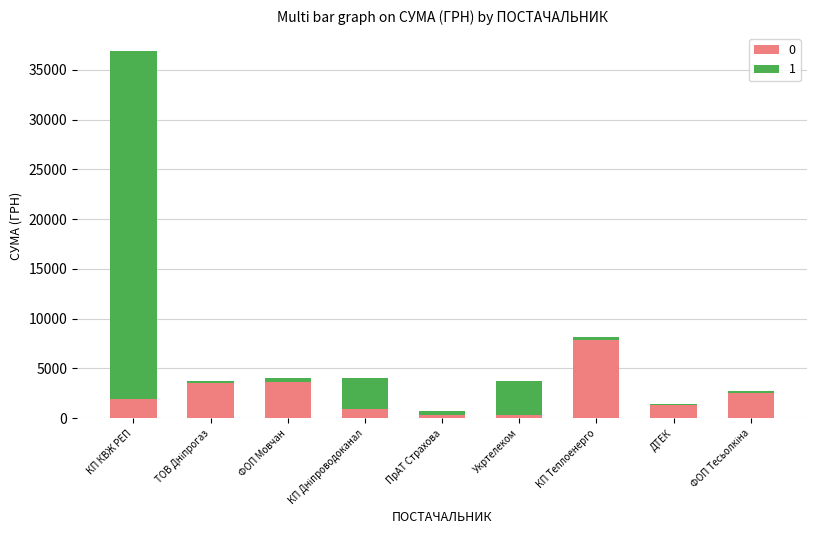

Which category has the highest value in the 0 series?

КП Теплоенерго